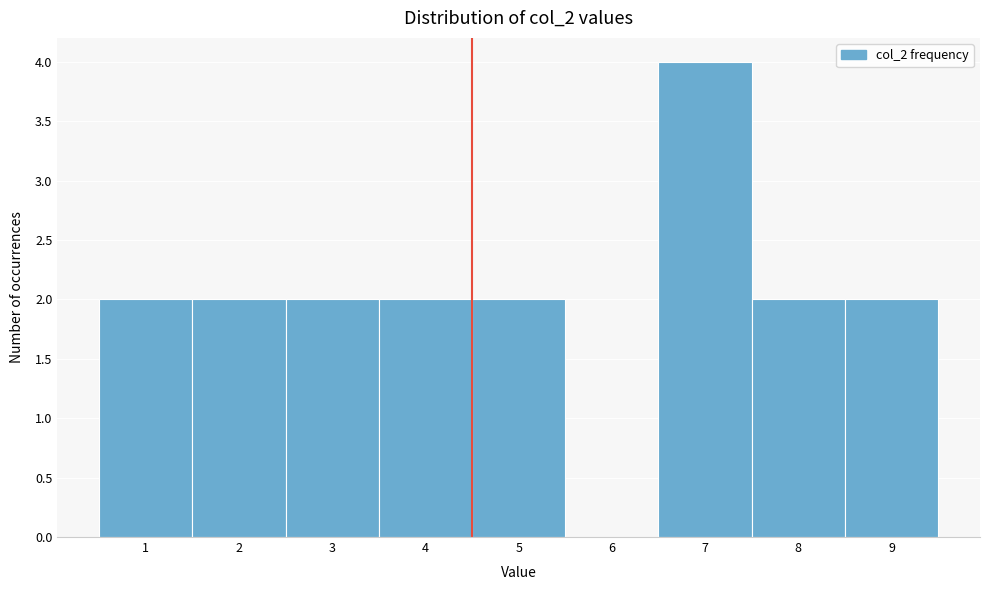

Reading left to right, transcribe this chart: for each bar, give the range it covers on the x-axis and its height. The values are not printed on the chart, so give them approximately, as read against the axis.

0.5 to 1.5: 2
1.5 to 2.5: 2
2.5 to 3.5: 2
3.5 to 4.5: 2
4.5 to 5.5: 2
5.5 to 6.5: 0
6.5 to 7.5: 4
7.5 to 8.5: 2
8.5 to 9.5: 2